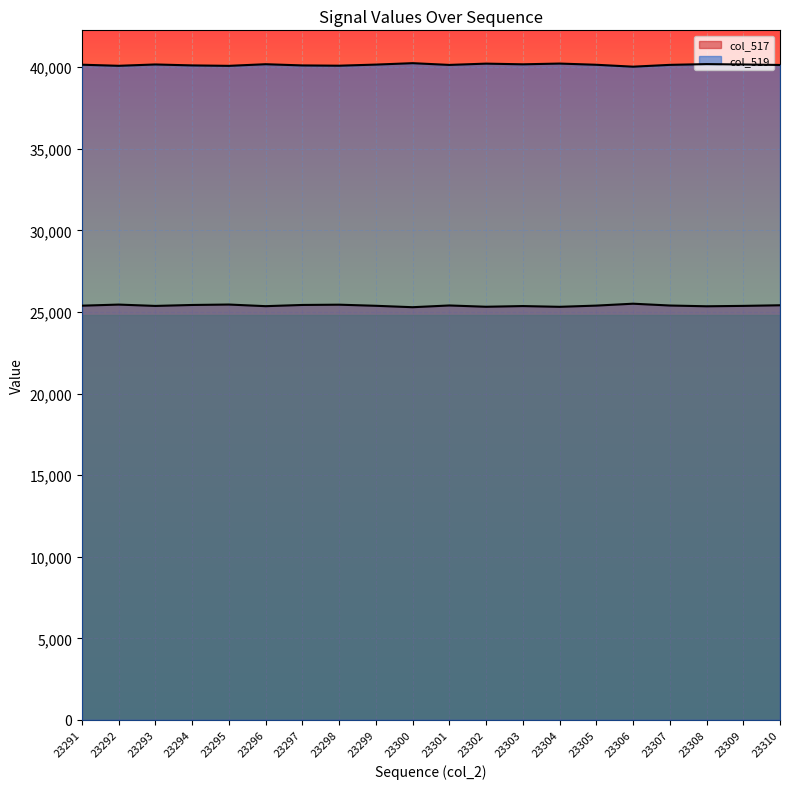

True or false: col_519 and col_517 cross at least once.

False